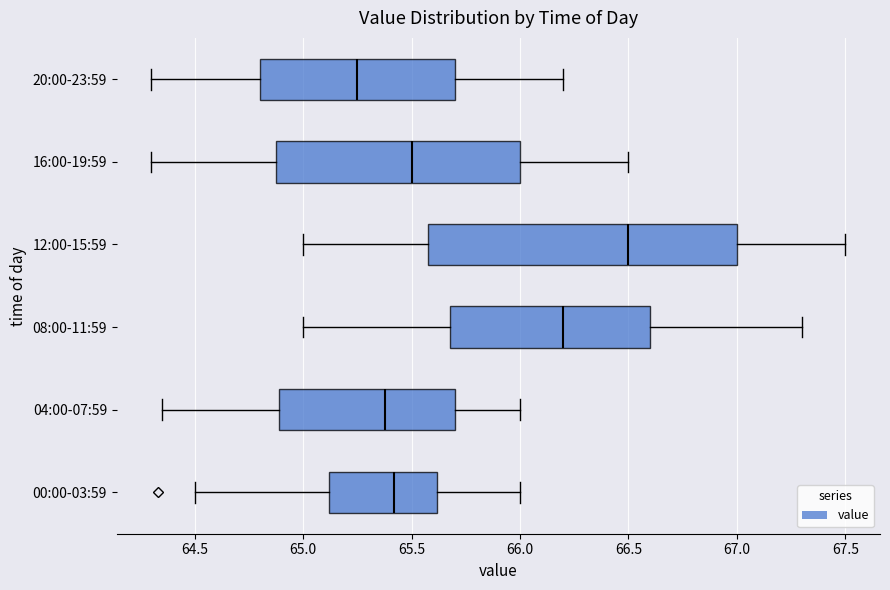

Reading bottom to top, transcribe this box plot: for each box, give where its median line is, the range the box spans, and where its two whiskers end, as read against the x-axis. The values are not printed on the chart, so give them approximately, as read against the axis.

00:00-03:59: median 65.40, box 65.10 to 65.60, whiskers 64.50 to 66.00
04:00-07:59: median 65.40, box 64.90 to 65.70, whiskers 64.35 to 66.00
08:00-11:59: median 66.20, box 65.70 to 66.60, whiskers 65.00 to 67.30
12:00-15:59: median 66.50, box 65.60 to 67.00, whiskers 65.00 to 67.50
16:00-19:59: median 65.50, box 64.90 to 66.00, whiskers 64.30 to 66.50
20:00-23:59: median 65.25, box 64.80 to 65.70, whiskers 64.30 to 66.20